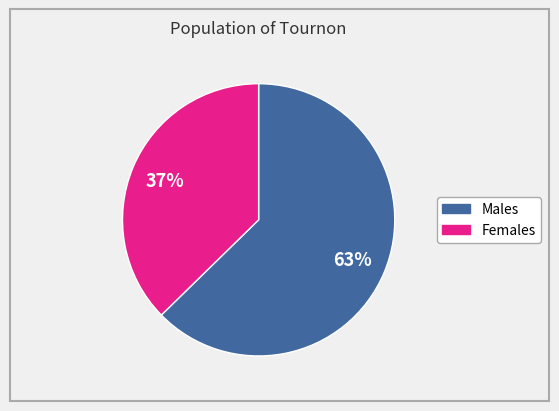

Is there any slice that represents more than half of the pie?

Yes